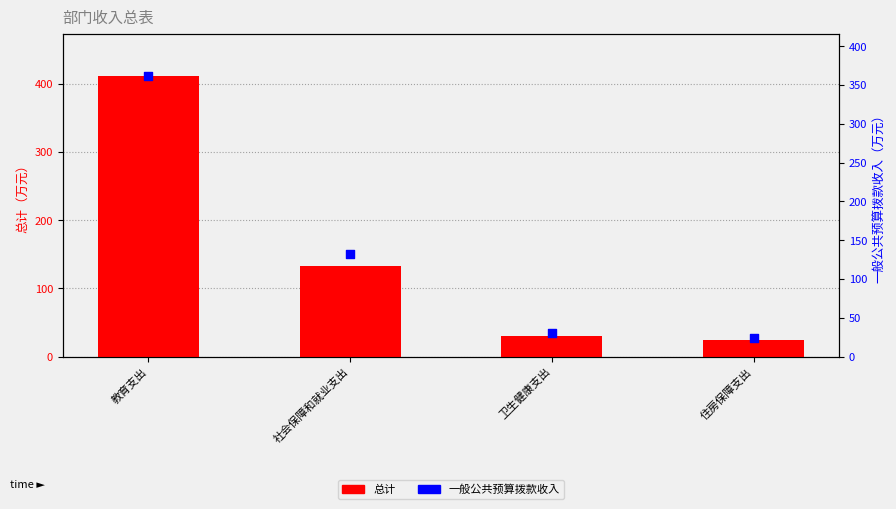

Which series has the widest spread of Y values?

总计